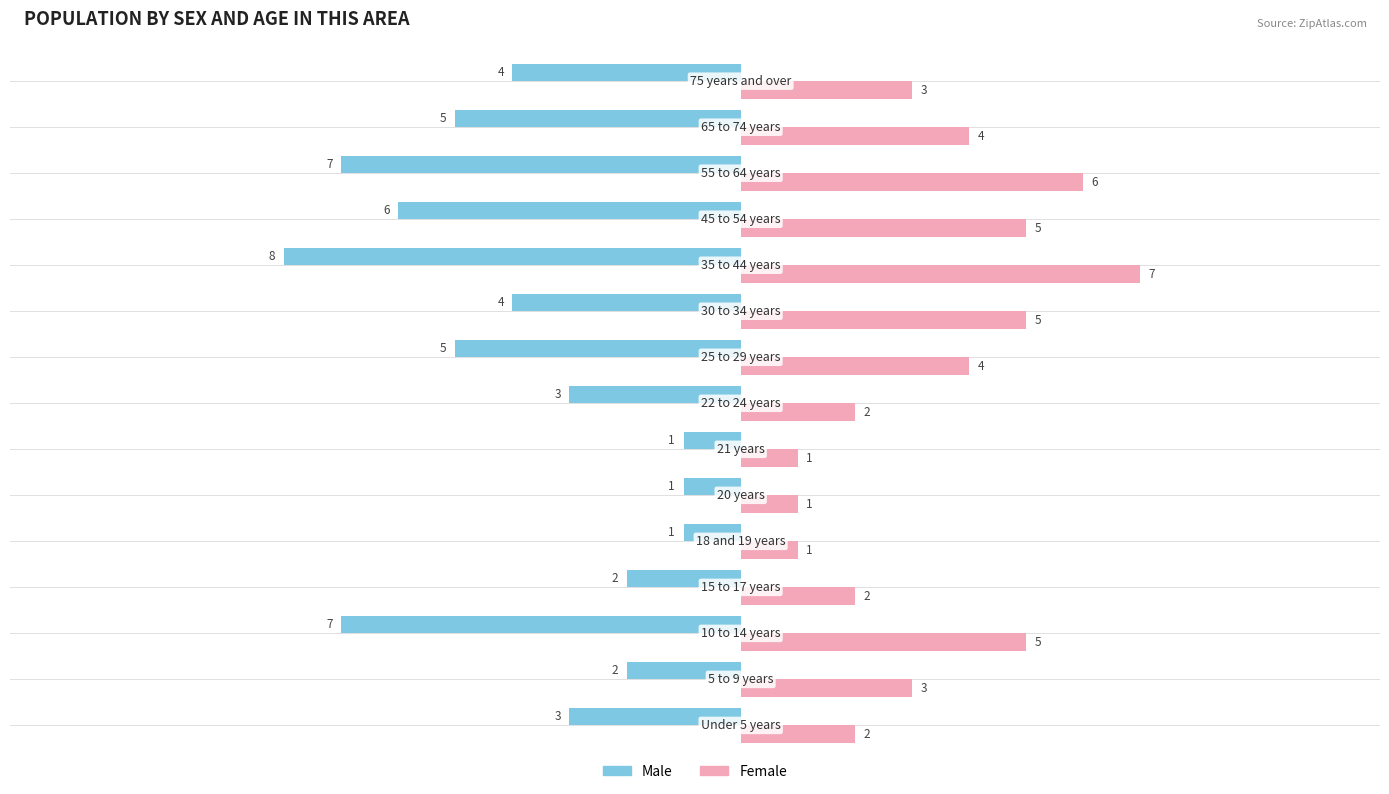

How many data points in Male are above -4?

7